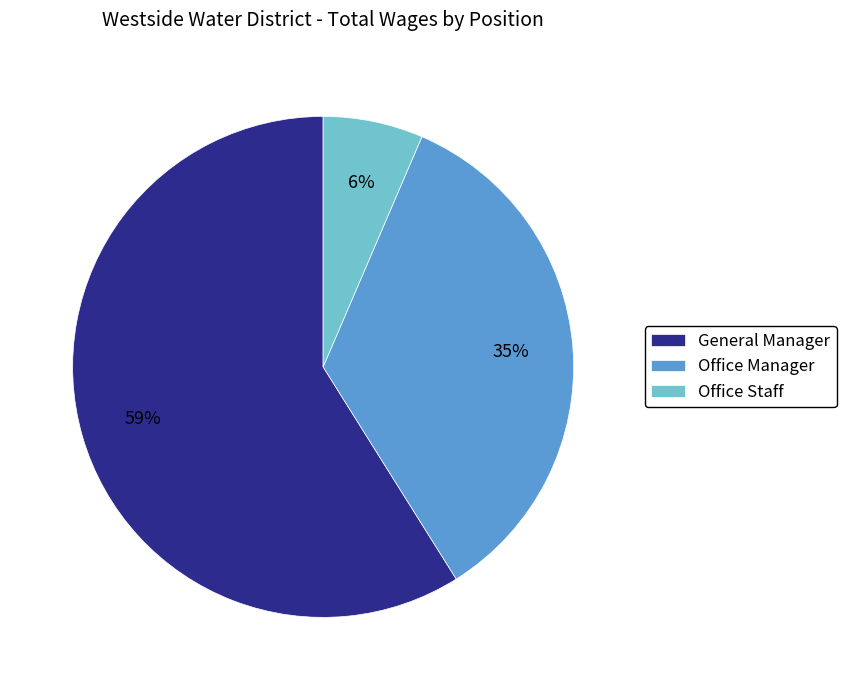

Count the number of slices in the pie.

3